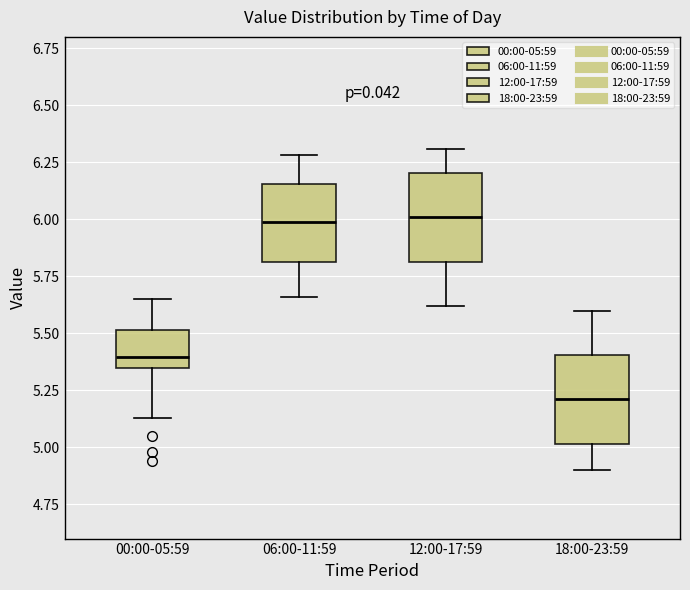

Where does the lower whisker of the box for 12:00-17:59 end on the y-axis? The values are not printed on the chart, so give them approximately, as read against the axis.

5.60